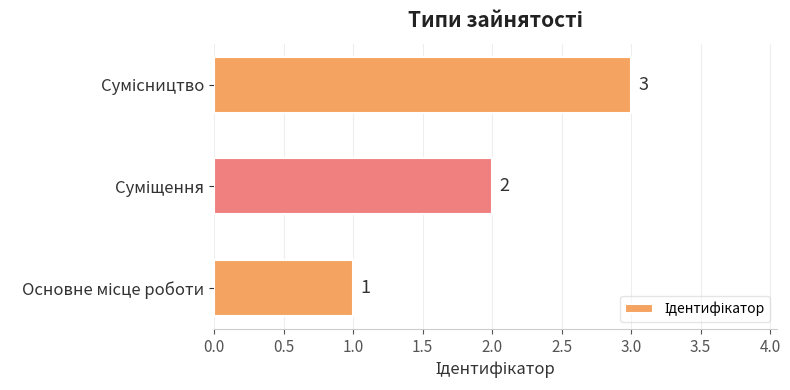

What is the greatest value displayed?

3